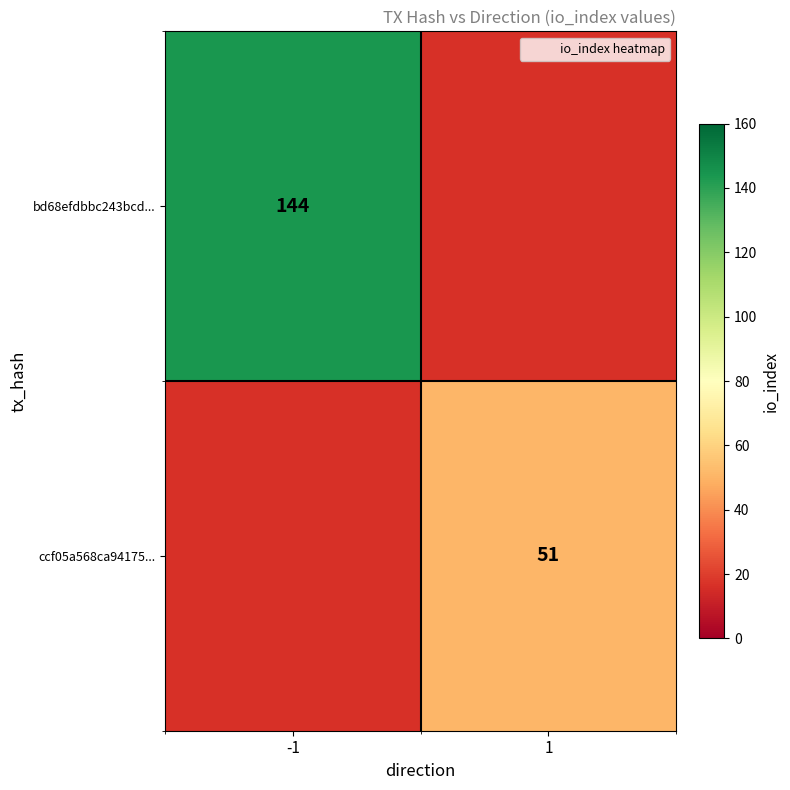

The bd68efdbbc243bcd... series shows 250.9 at -1. True or false?

False